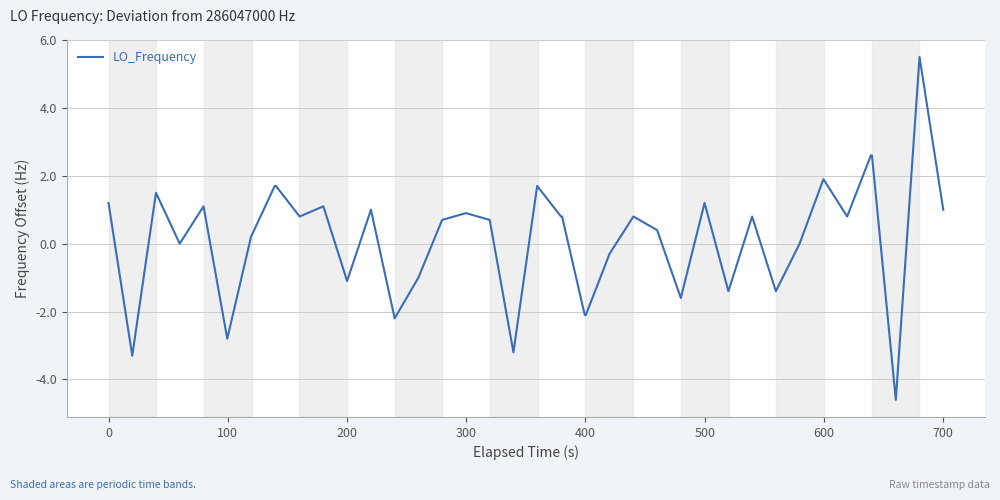

What is the sum of all values?

6.4